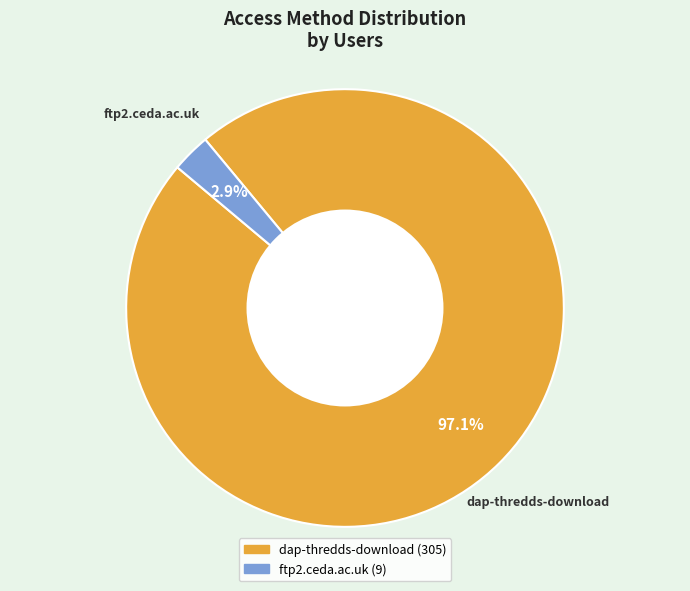

Which has a higher value, ftp2.ceda.ac.uk or dap-thredds-download?

dap-thredds-download